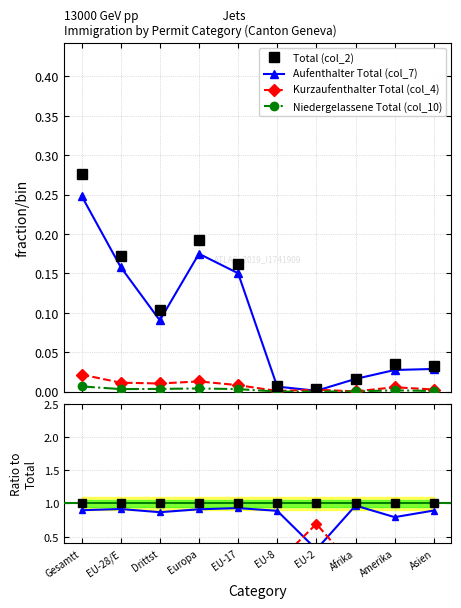

True or false: Total (col_2) and Aufenthalter Total (col_7) cross at least once.

False